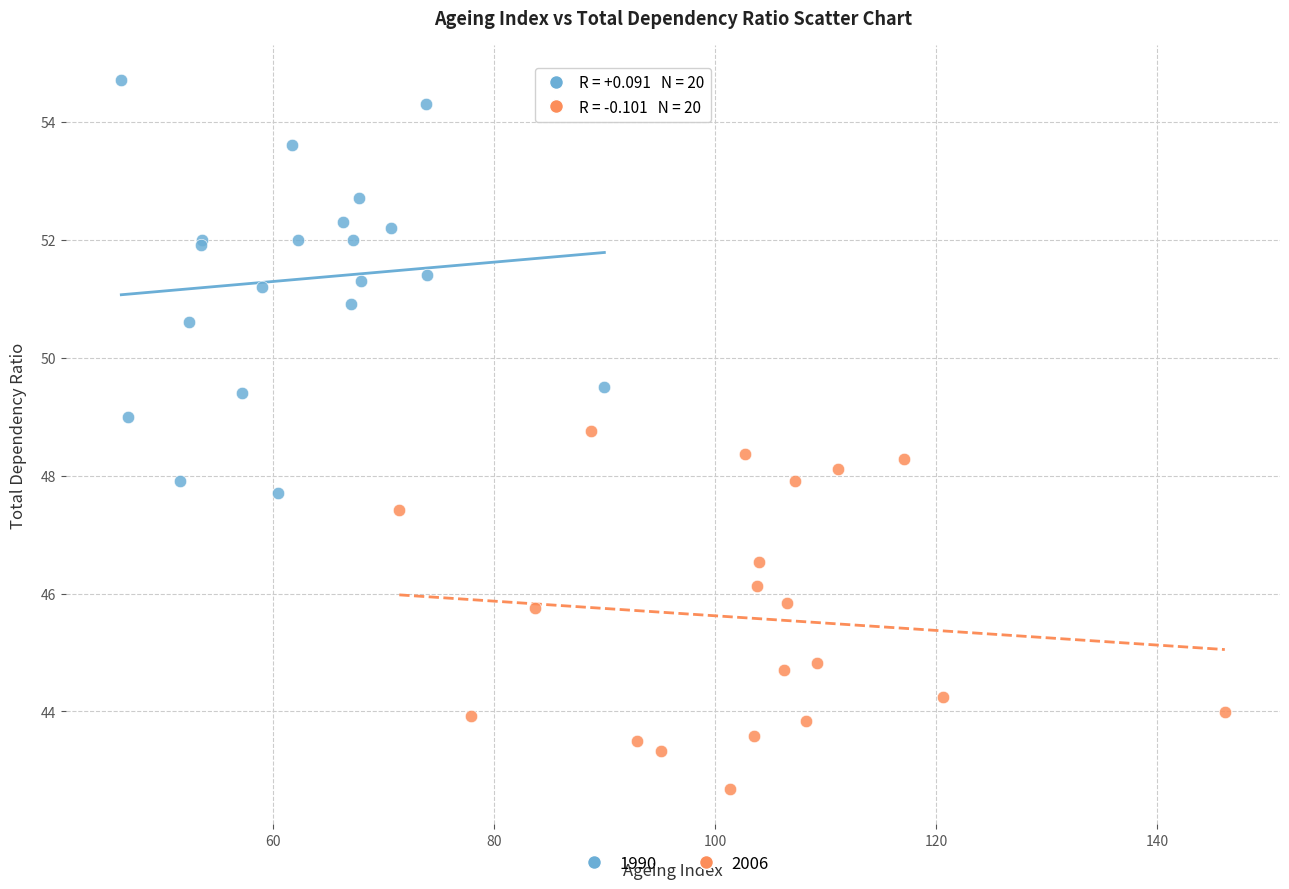

Which series has the largest Y range (max minus min)?

1990